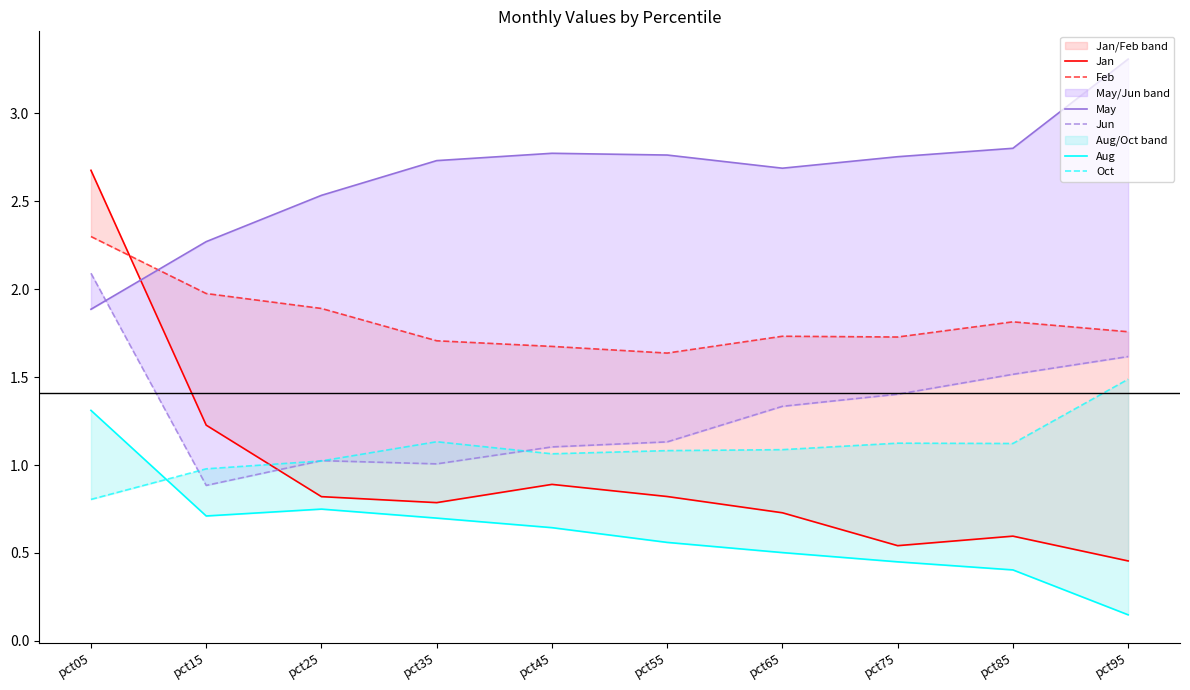

What is the value of the Jun point at the 4th from the left?

1.0